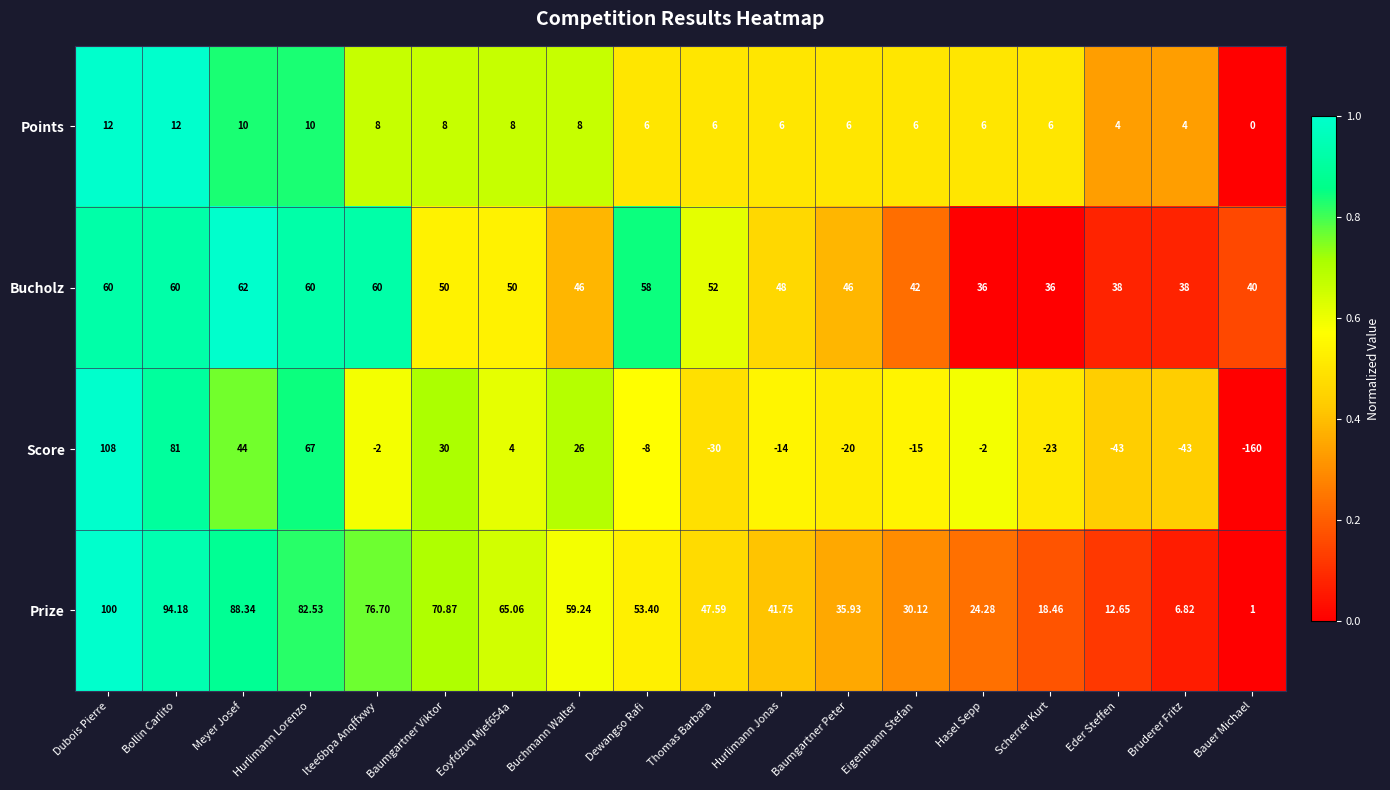

At which label is Prize closest to 50?

Thomas Barbara